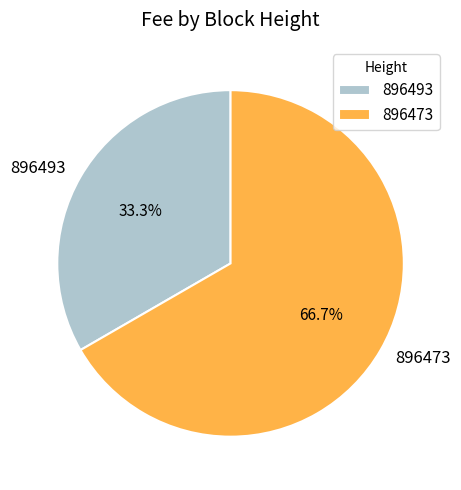

Rank the categories by value from lowest to highest.

896493, 896473